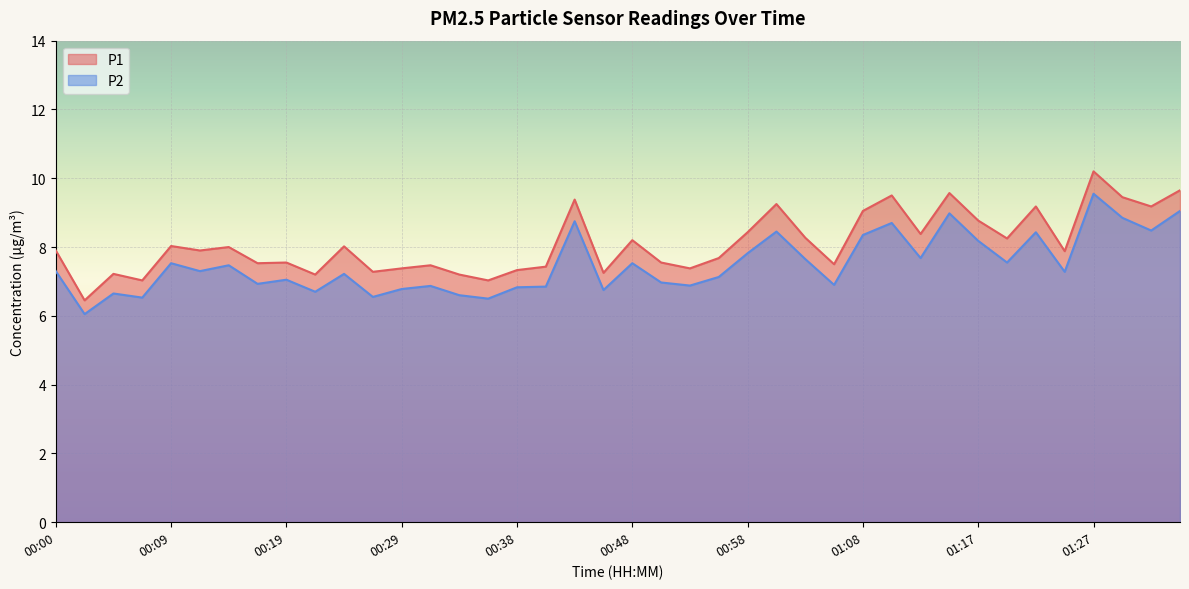

Which has a higher value, 00:48 or 01:03?

01:03